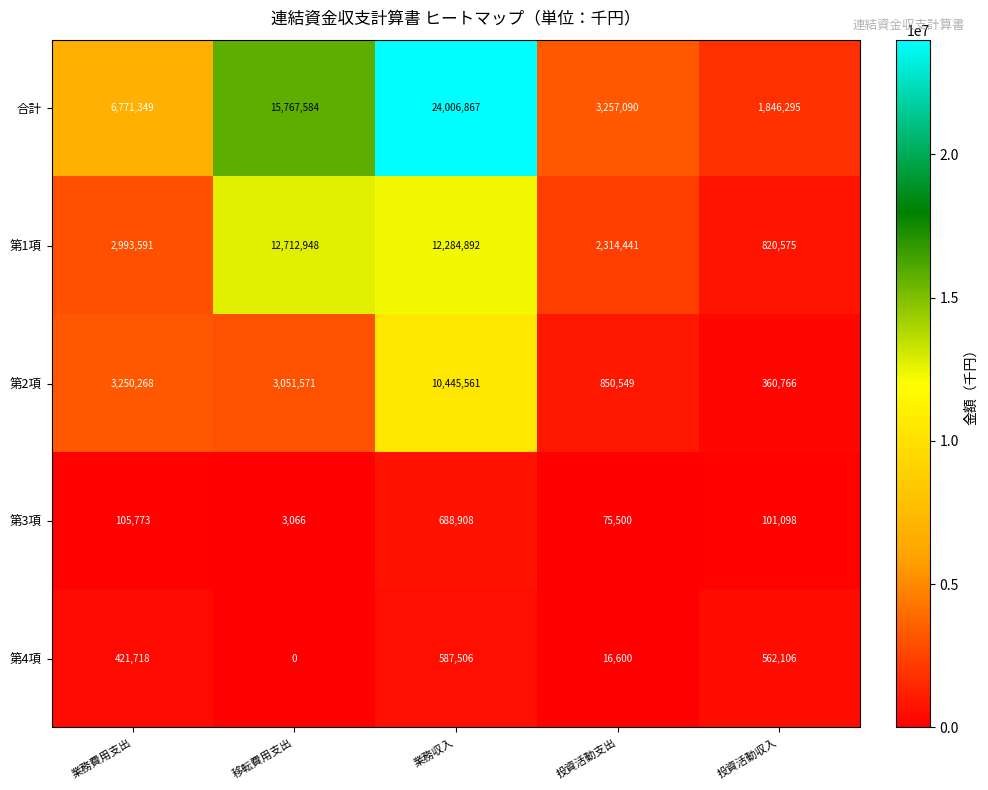

How many distinct data groups are displayed?

5